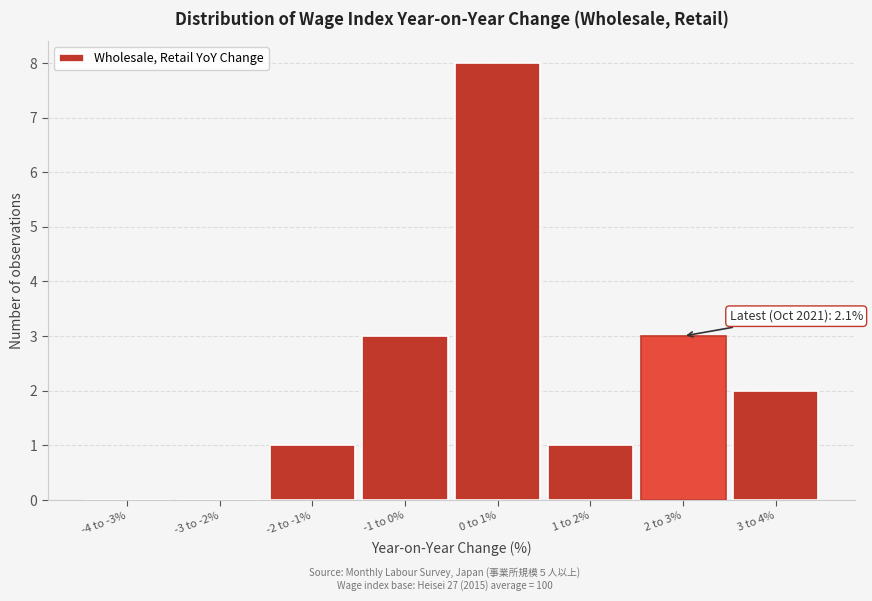

Reading left to right, extract all data points from this chart.

-4 to -3%=0	-3 to -2%=0	-2 to -1%=1	-1 to 0%=3	0 to 1%=8	1 to 2%=1	2 to 3%=3	3 to 4%=2